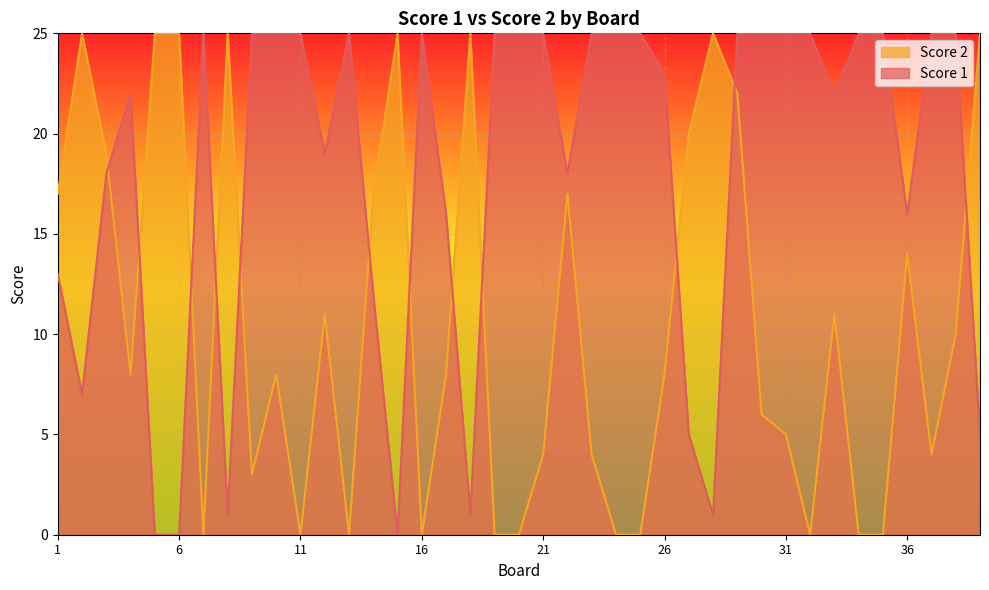

Which series changed the most between 19 and 35?

Score 1